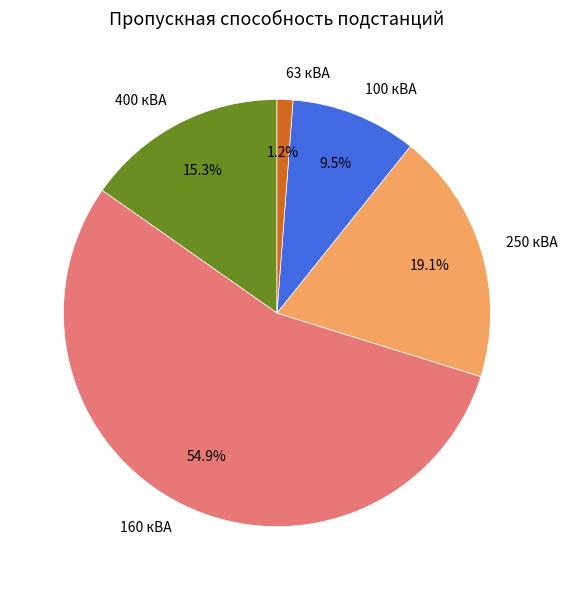

Is the sum of 100 кВА and 250 кВА greater than half?

No